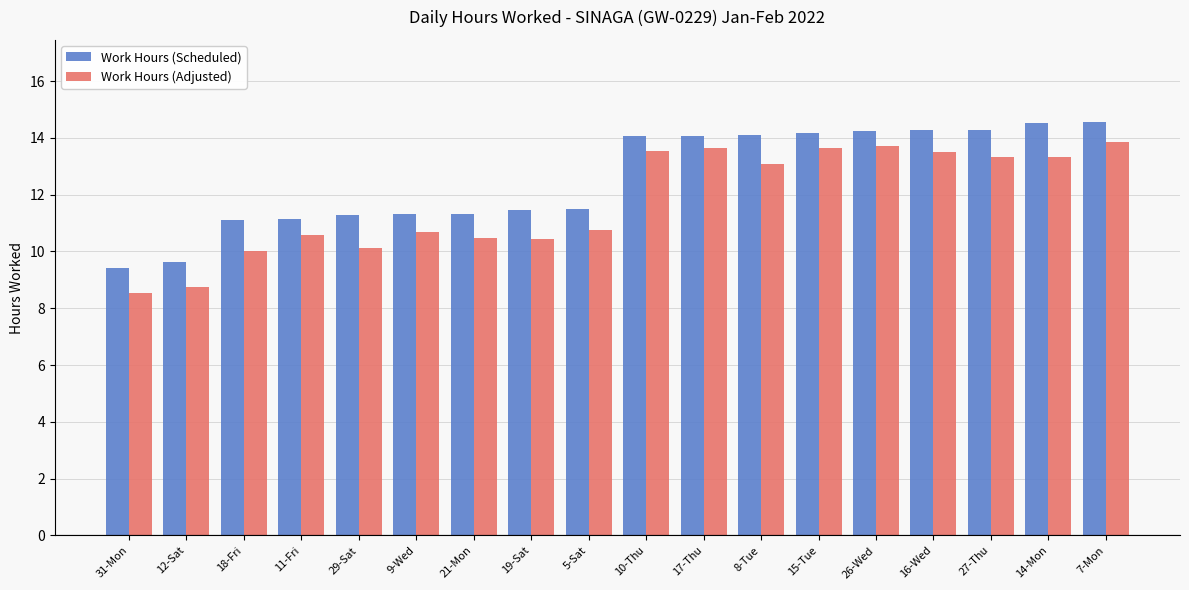

How many bars are there in total?

36